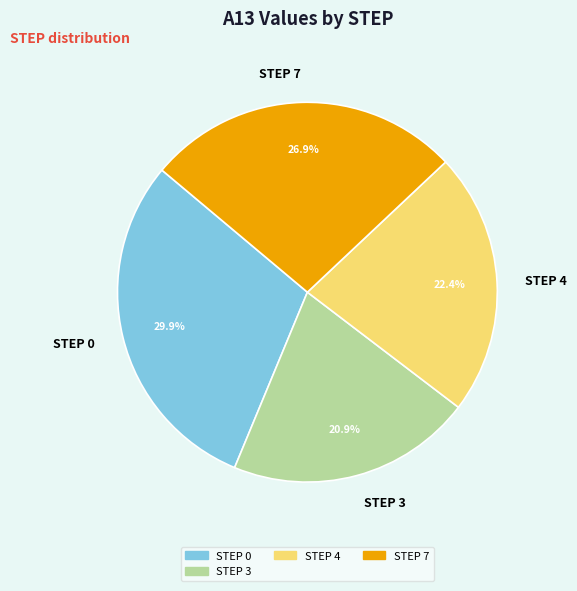

Is there any slice that represents more than half of the pie?

No